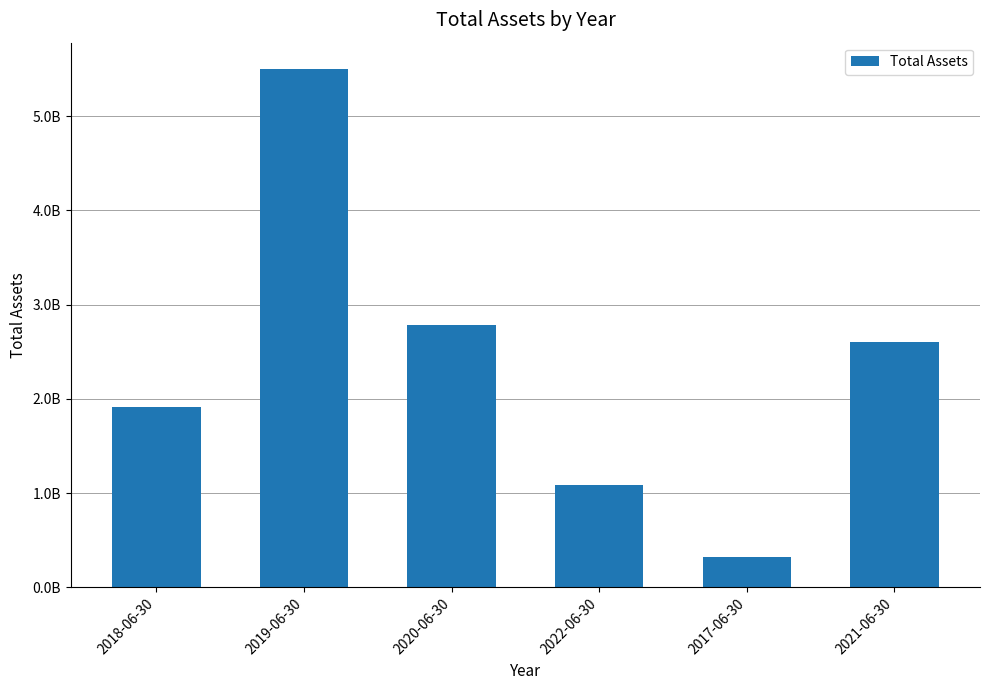

List the labels in order of value, smallest first.

2017-06-30, 2022-06-30, 2018-06-30, 2021-06-30, 2020-06-30, 2019-06-30